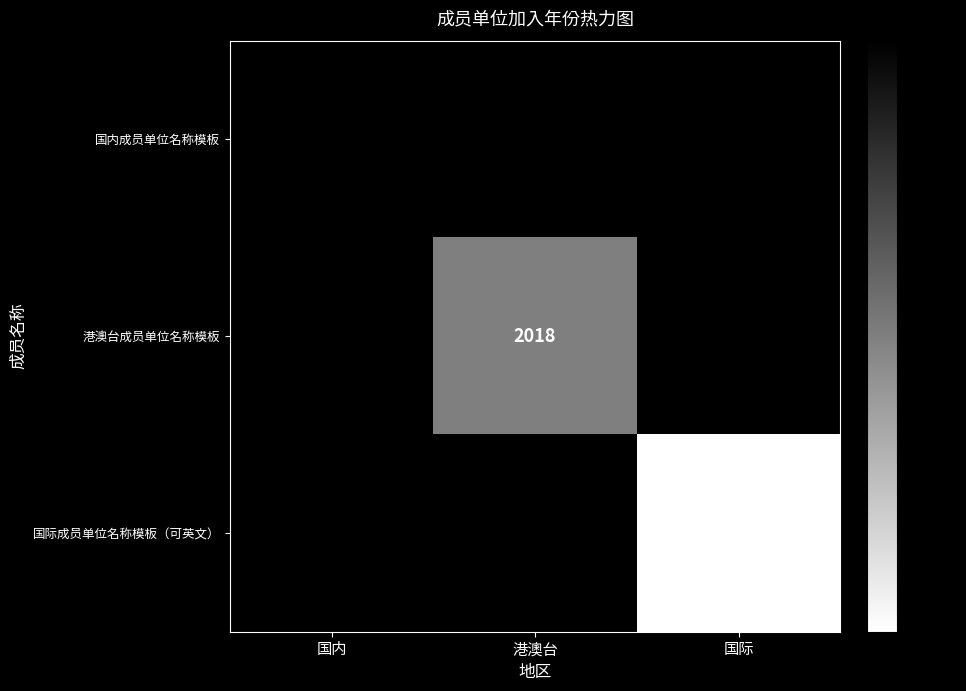

True or false: 国内成员单位名称模板 has a value of 2019 at 国内.

True